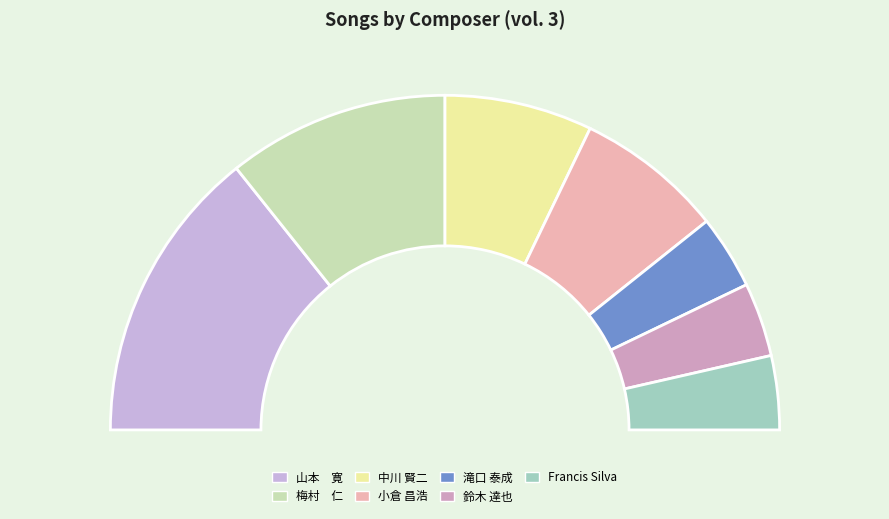

Which slice is the largest?

山本　寛